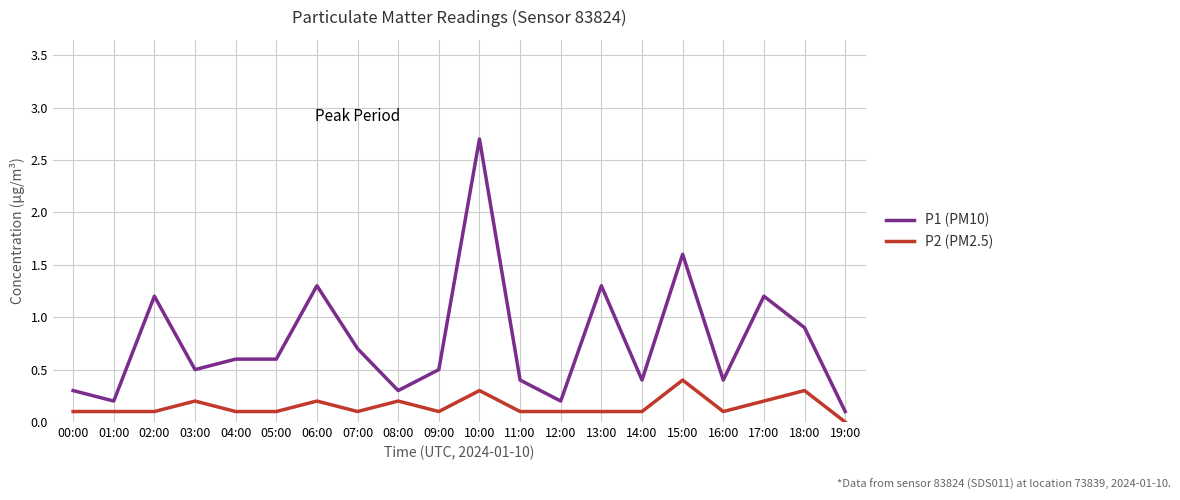

True or false: P2 (PM2.5) and P1 (PM10) intersect in this chart.

False